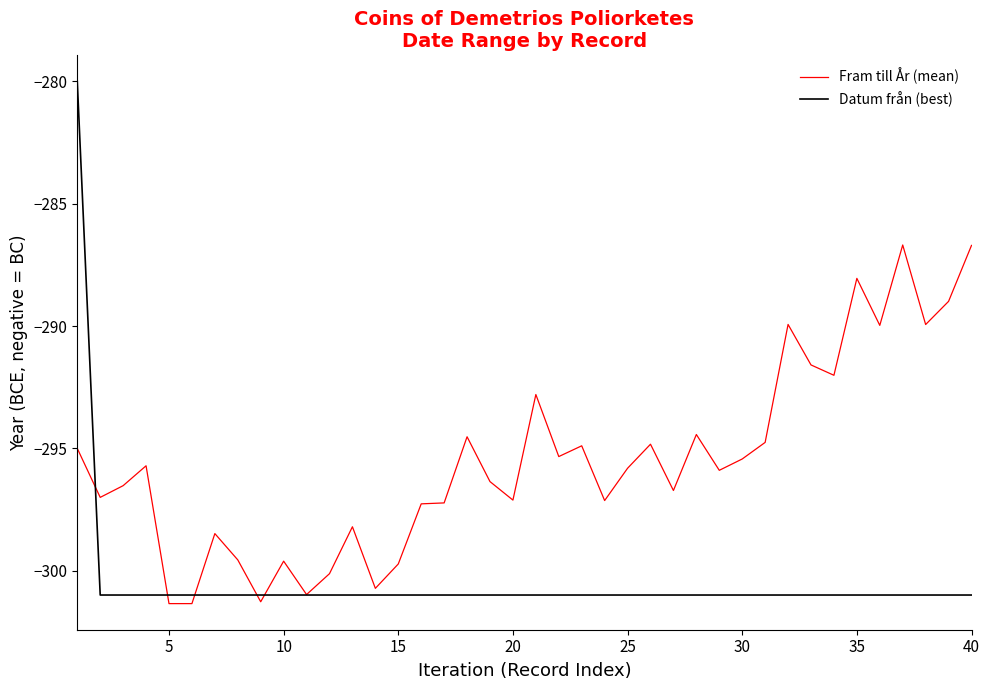

Which series has the largest total across all categories?

Fram till År (mean)